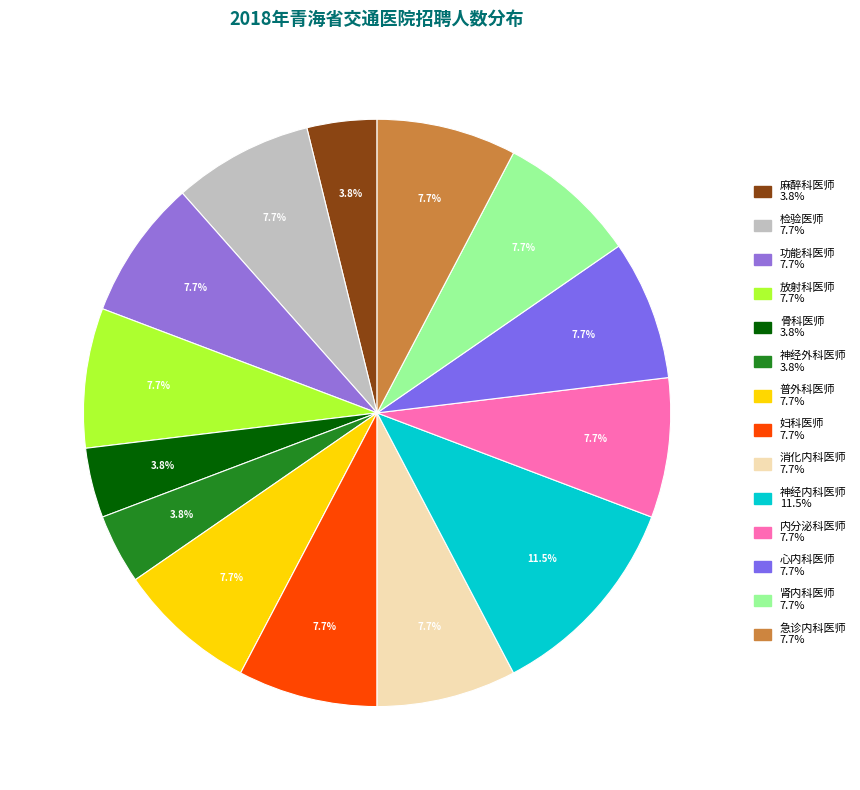

What percentage is the 普外科医师 slice, to the nearest percent?

8%